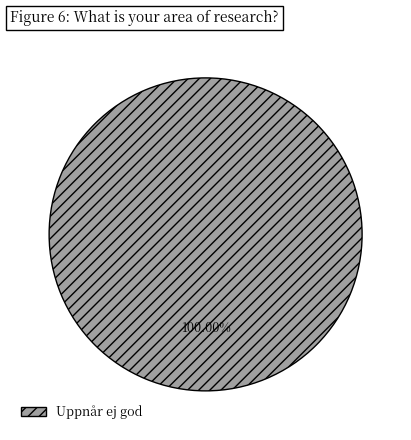

Is there any slice that represents more than half of the pie?

Yes